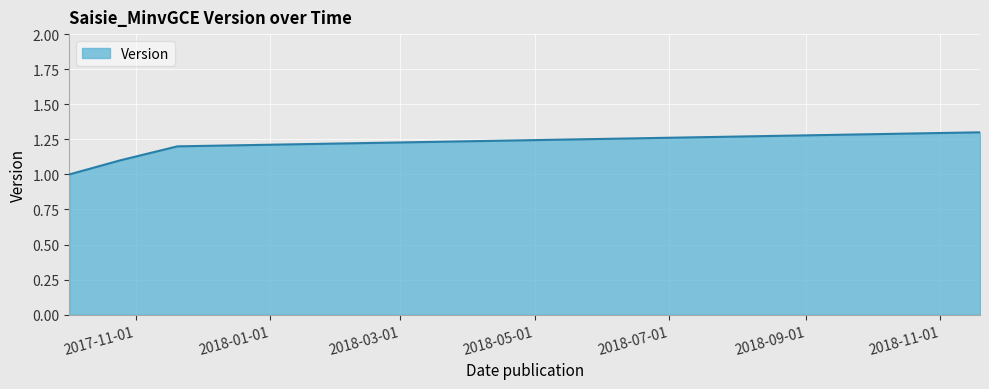

True or false: the data has more than 2 interior local peaks.

False